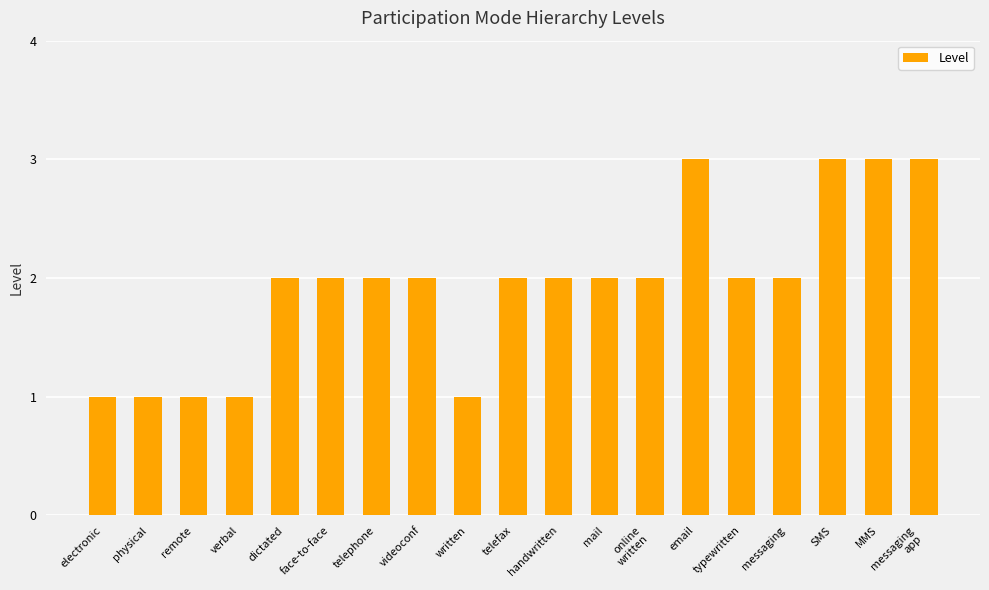

What is the label of the 2nd bar from the left?

physical